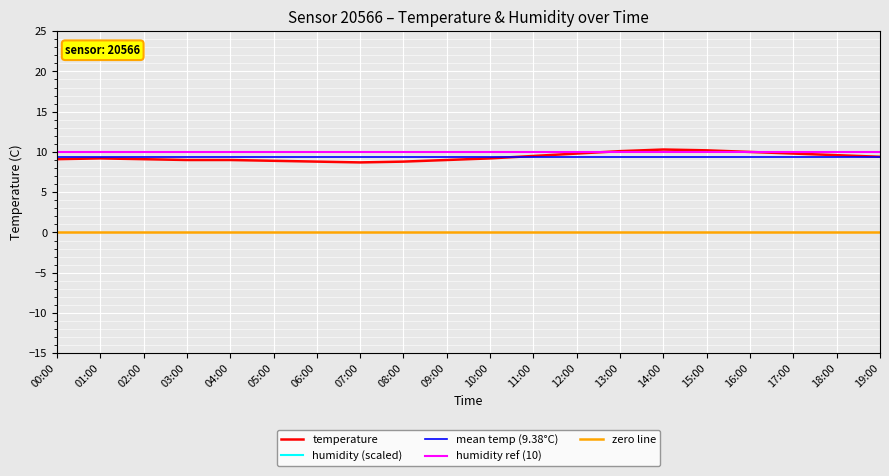

List the labels in order of value, largest first.

14:00, 15:00, 13:00, 16:00, 12:00, 17:00, 18:00, 11:00, 19:00, 01:00, 10:00, 00:00, 02:00, 03:00, 04:00, 09:00, 05:00, 06:00, 08:00, 07:00